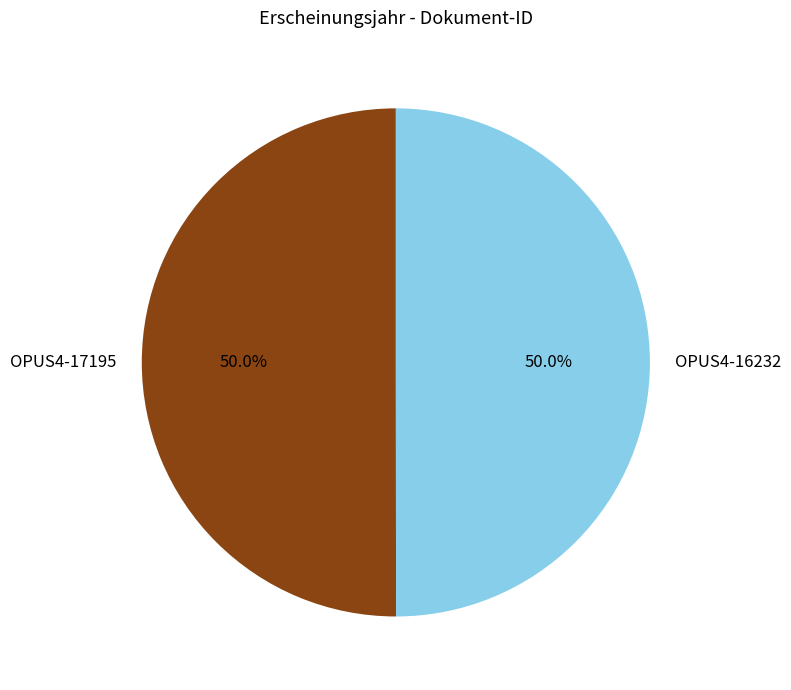

What is the total percentage of OPUS4-17195 and OPUS4-16232?

100.0%